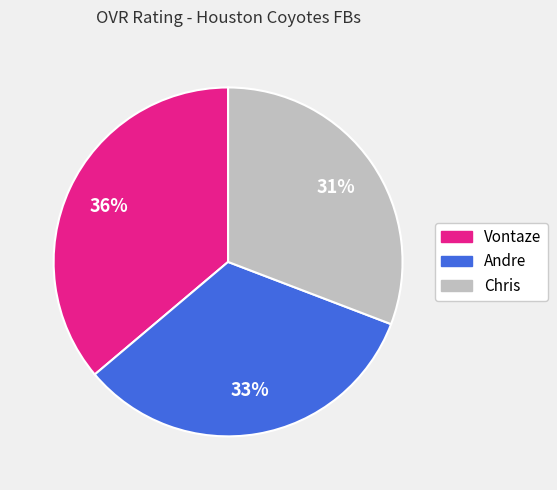

Is there a majority slice in this chart?

No